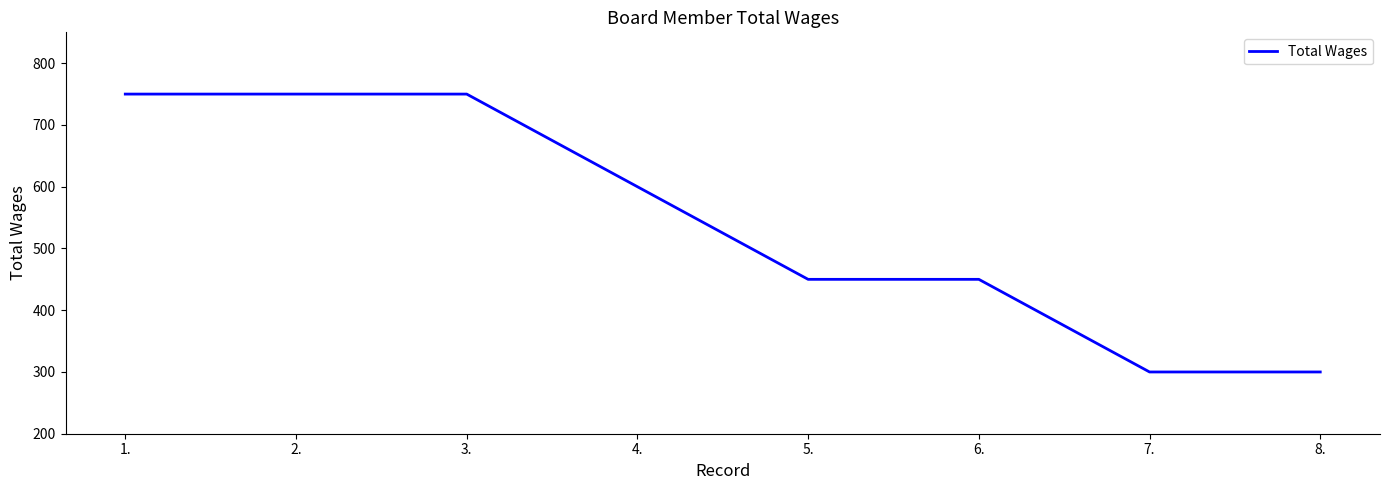

What is the sum of the values at 7. and 1.?

1050